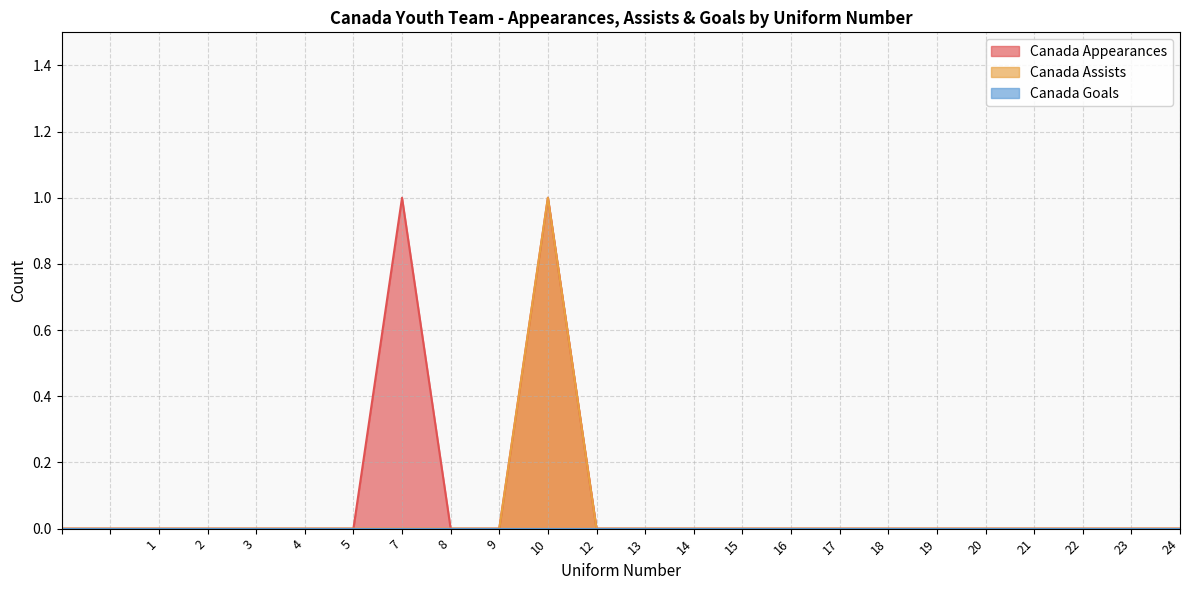

The Canada Appearances series shows 0 at 16. True or false?

True